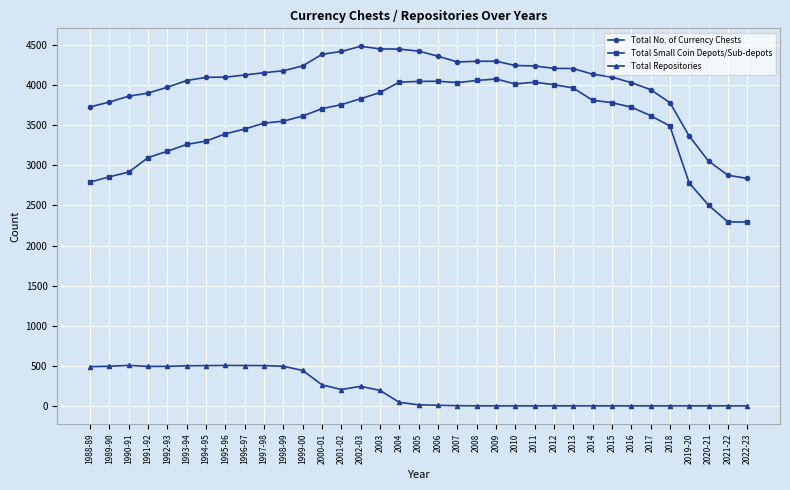

True or false: Total Repositories has a value of 0 at 2011.

True